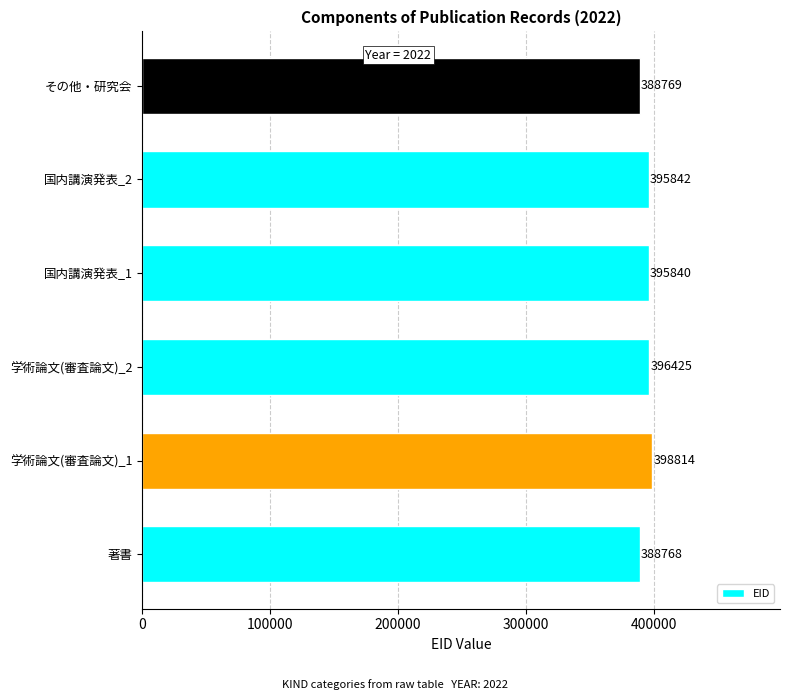

What is the sum of all values?

2364458